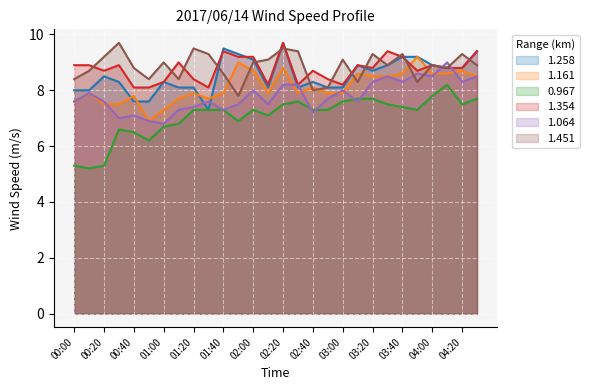

What is the difference between the second highest and second lowest values in the 1.161 series?

1.7